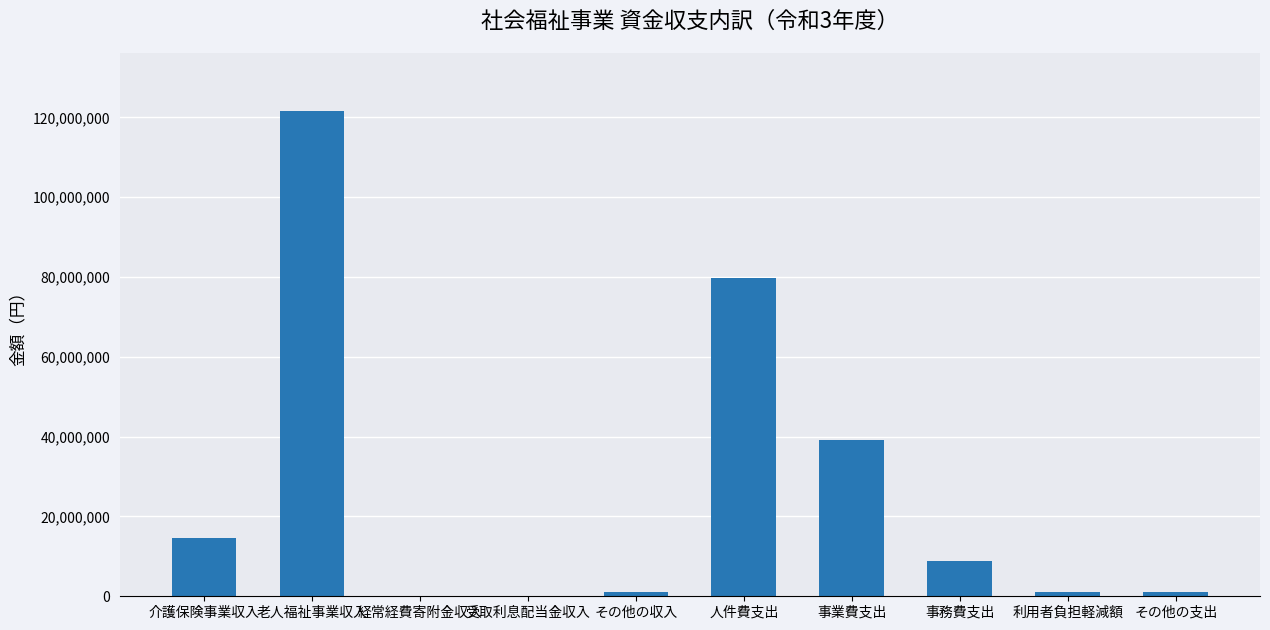

Between 事業費支出 and 介護保険事業収入, which is larger?

事業費支出